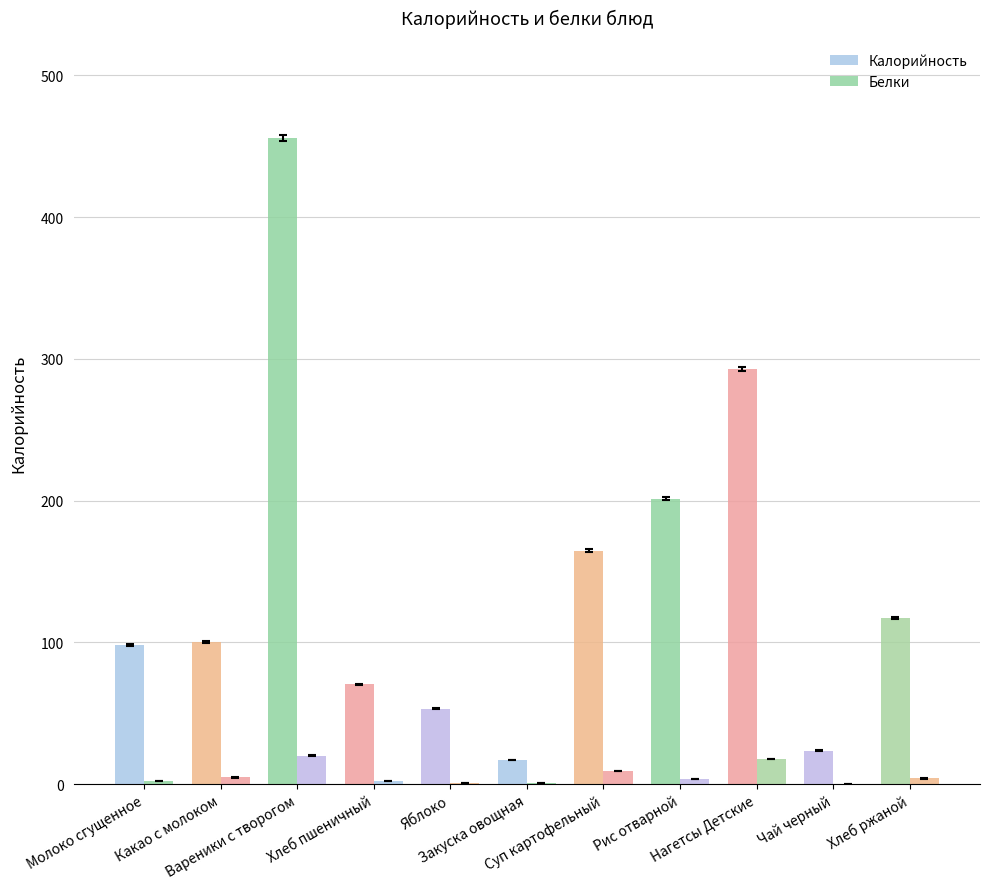

List the series in order of their peak value, lowest first.

Белки, Калорийность